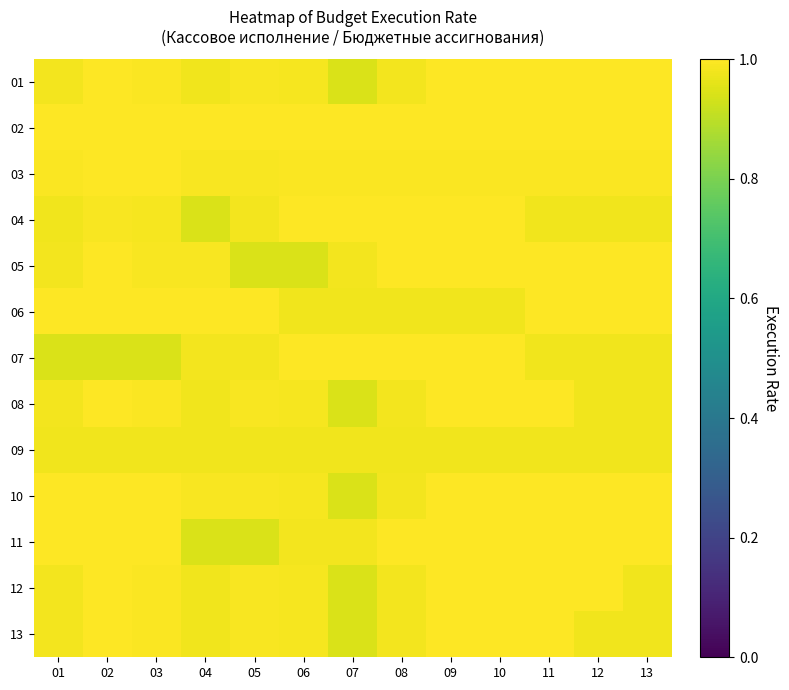

Which series changed the most between 06 and 12?

05